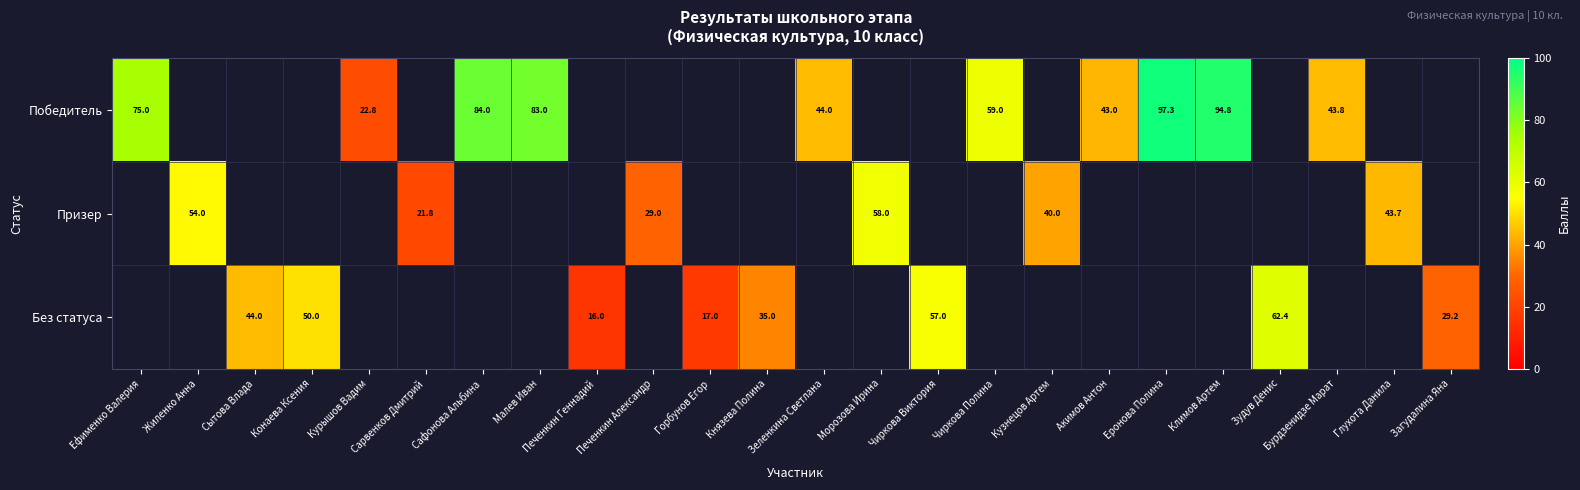

The Призер series shows 58.0 at Морозова Ирина. True or false?

True